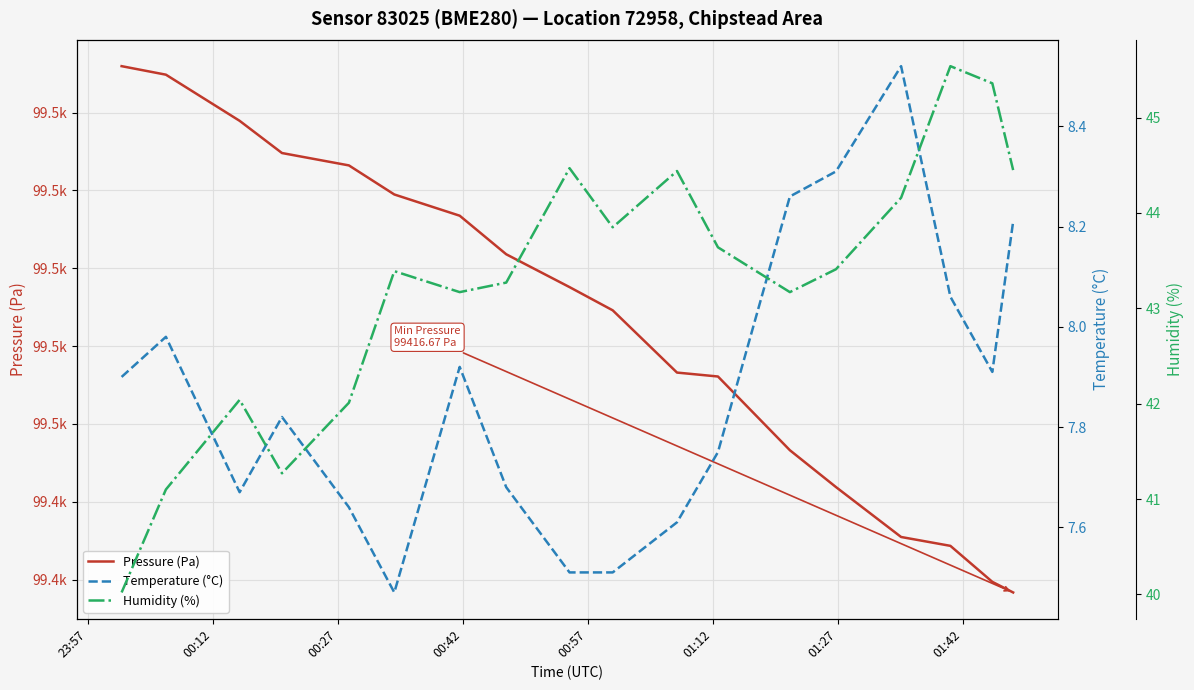

What is the difference between the second highest and second lowest values in the Temperature (°C) series?

0.8